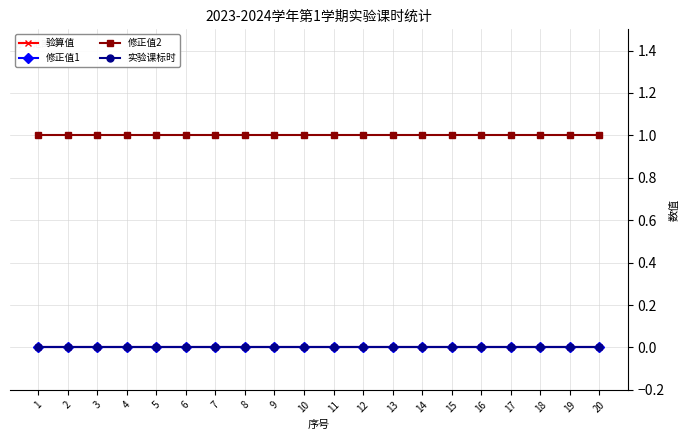

At which category is the sum across all series the highest?

1